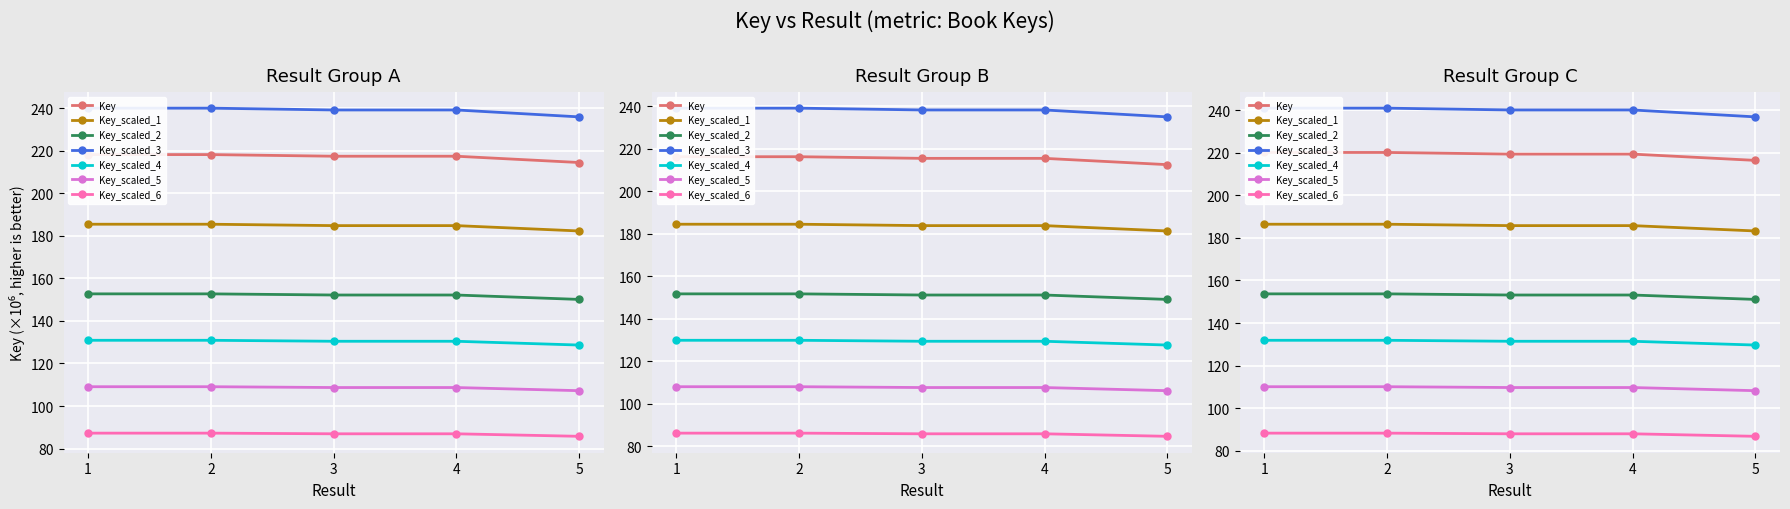

Approximately how many times larger is the value at 4 compared to 1?

1.0